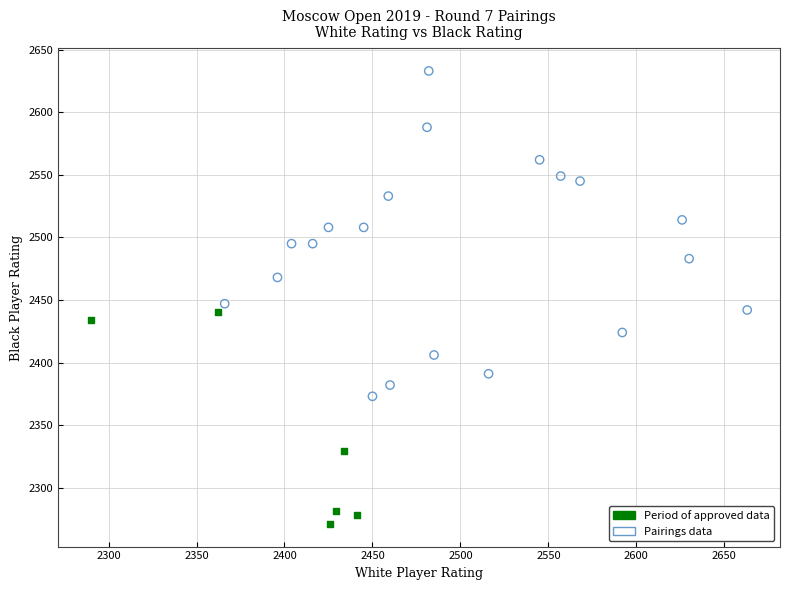

Which series contains the lowest Y value?

Period of approved data